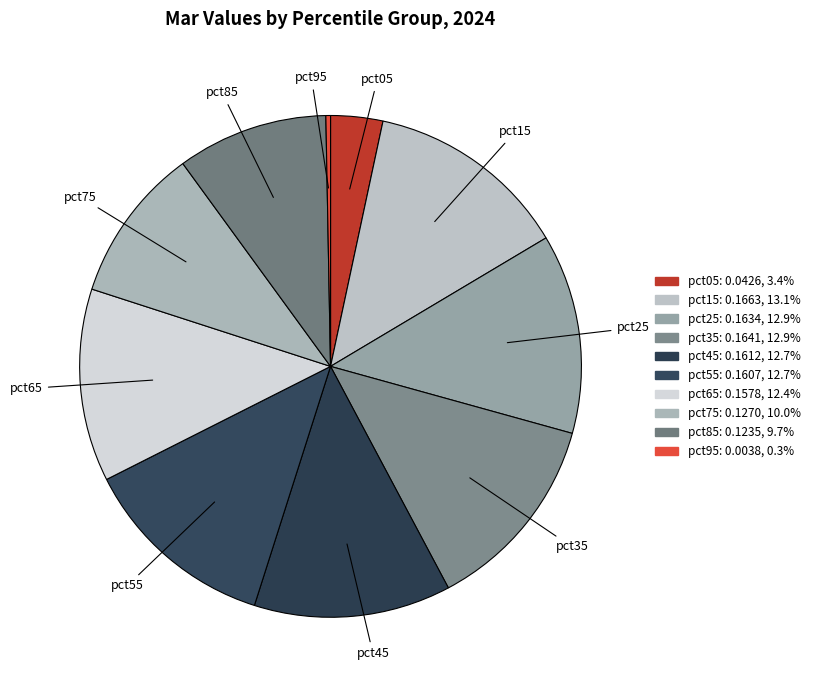

To the nearest percent, what is the combined percentage of pct45 and pct95?

13%